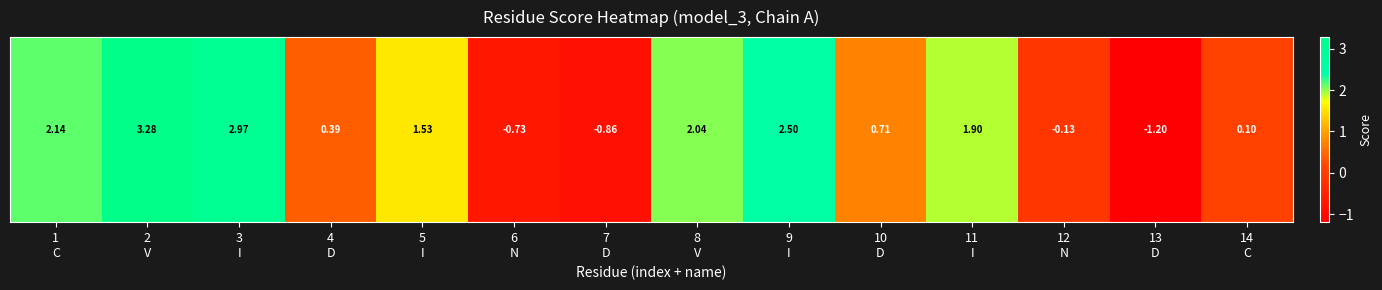

What is the change in value from 11
I to 14
C?

-1.8